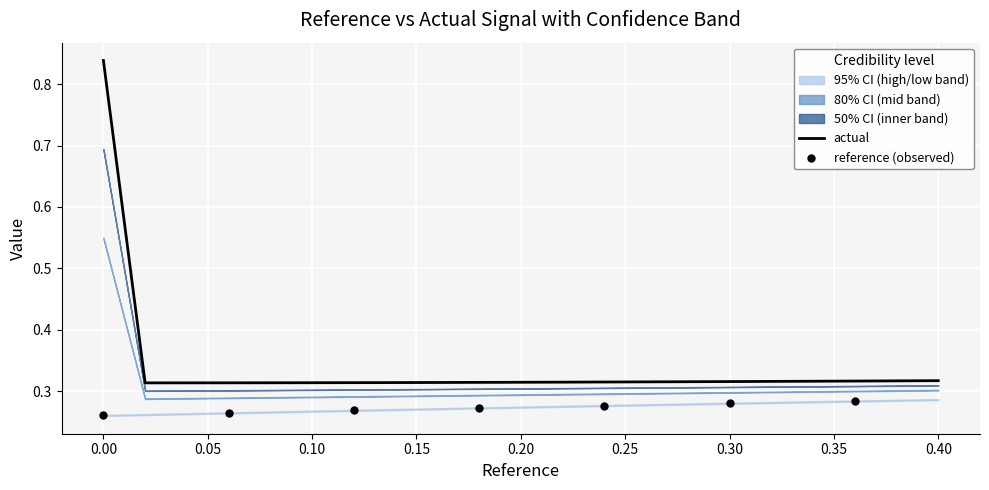

At how many categories does at least one series exceed 0?

21